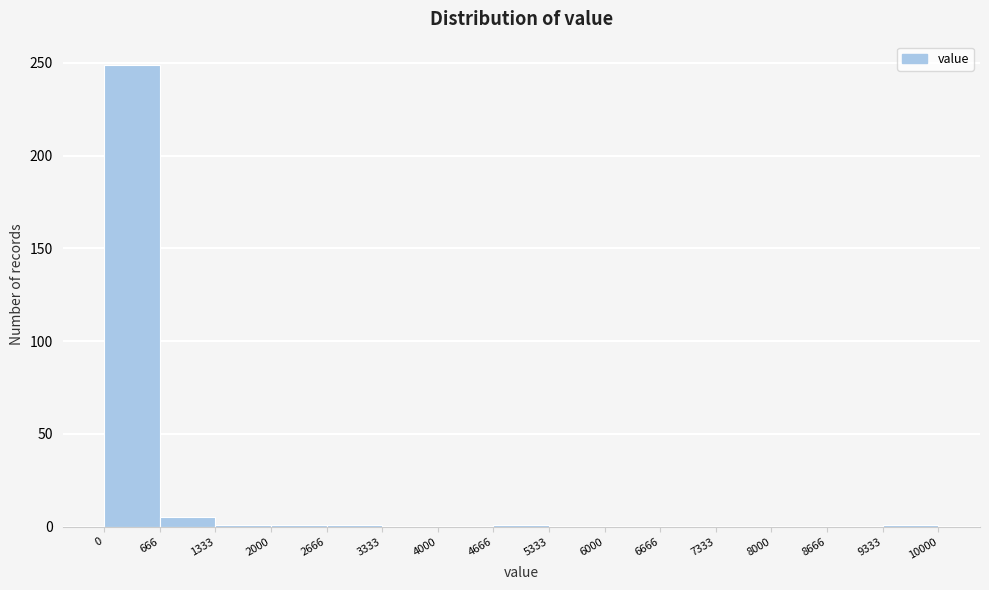

Over which range of the x-axis is the bar tallest?

0 to 666